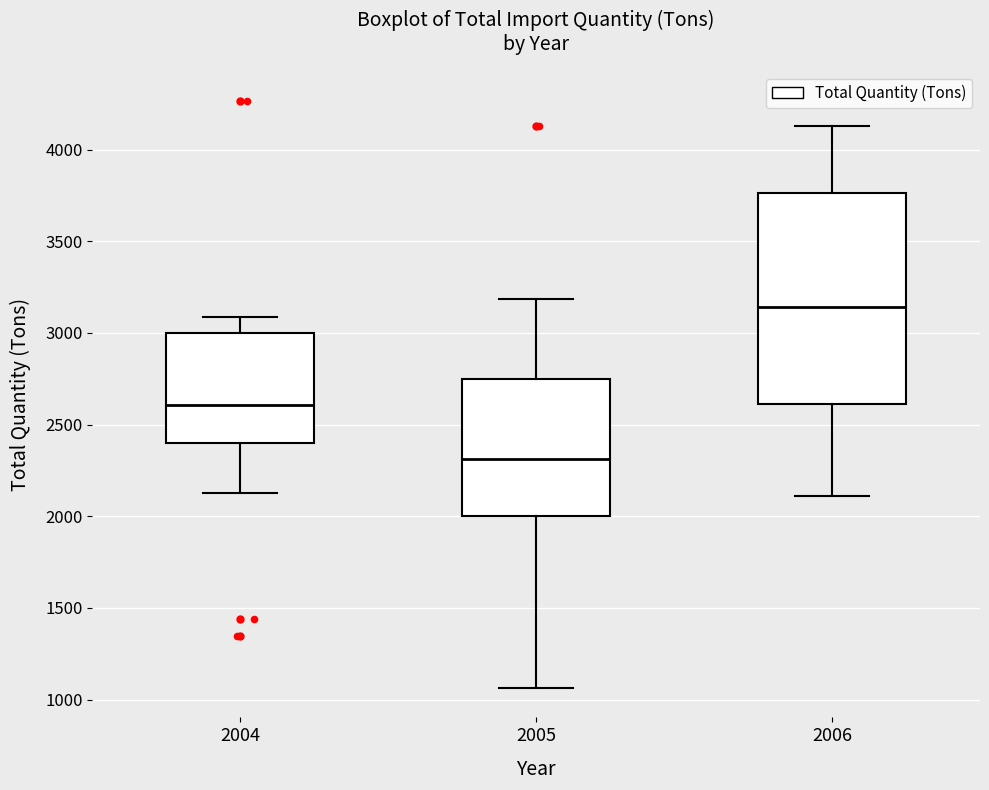

Reading left to right, transcribe this box plot: for each box, give where its median line is, the range the box spans, and where its two whiskers end, as read against the y-axis. The values are not printed on the chart, so give them approximately, as read against the axis.

2004: median 2600, box 2400 to 3000, whiskers 2150 to 3100
2005: median 2300, box 2000 to 2750, whiskers 1050 to 3200
2006: median 3150, box 2600 to 3750, whiskers 2100 to 4150